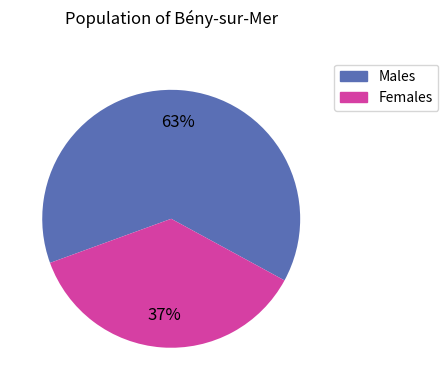

To the nearest percent, what is the average slice percentage?

50%